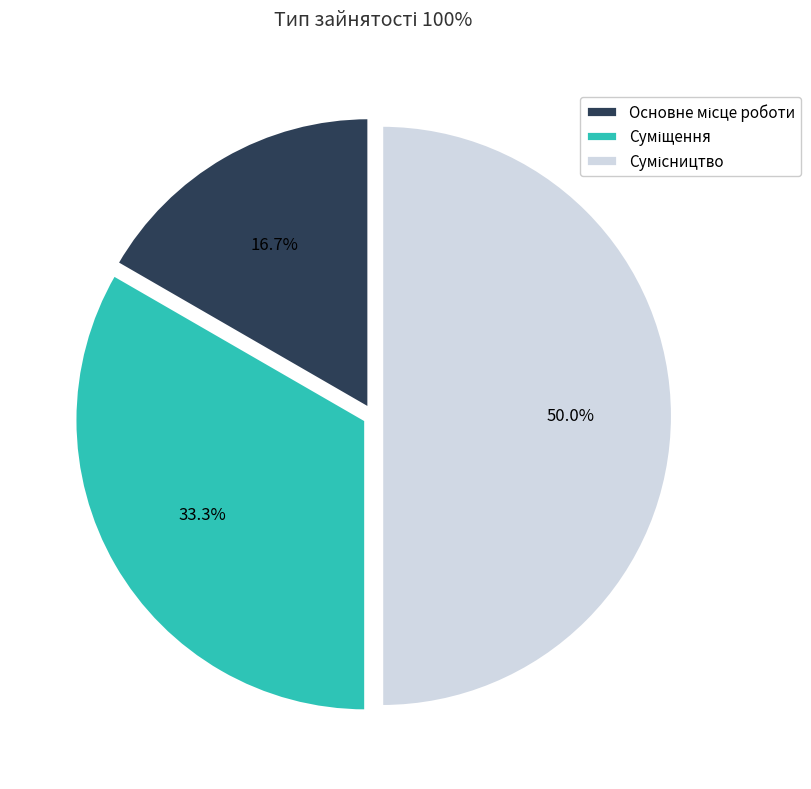

How many slices are in this pie chart?

3